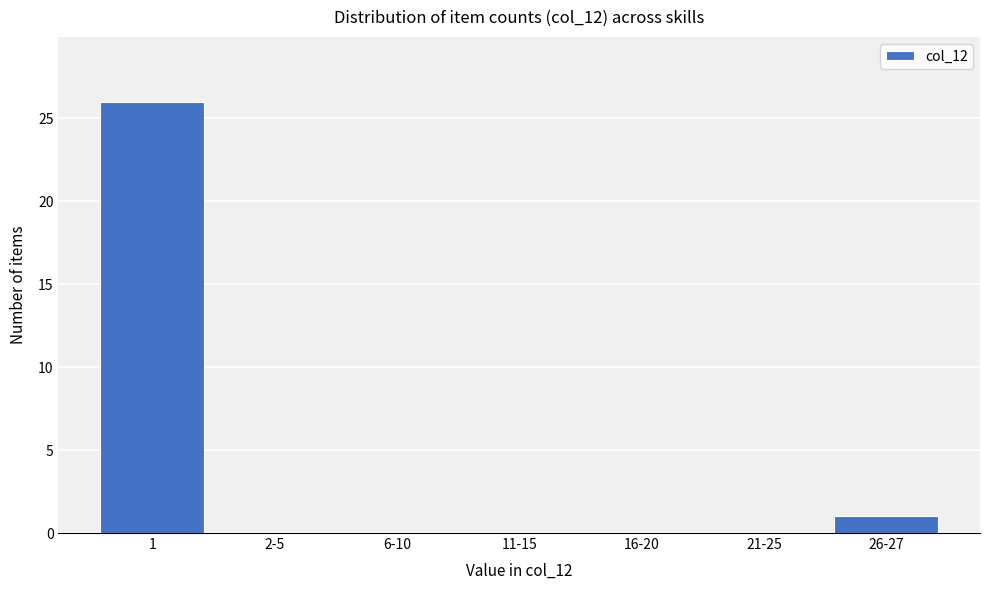

Reading right to left, transcribe all the data shown in this chart.

26-27=1	21-25=0	16-20=0	11-15=0	6-10=0	2-5=0	1=26